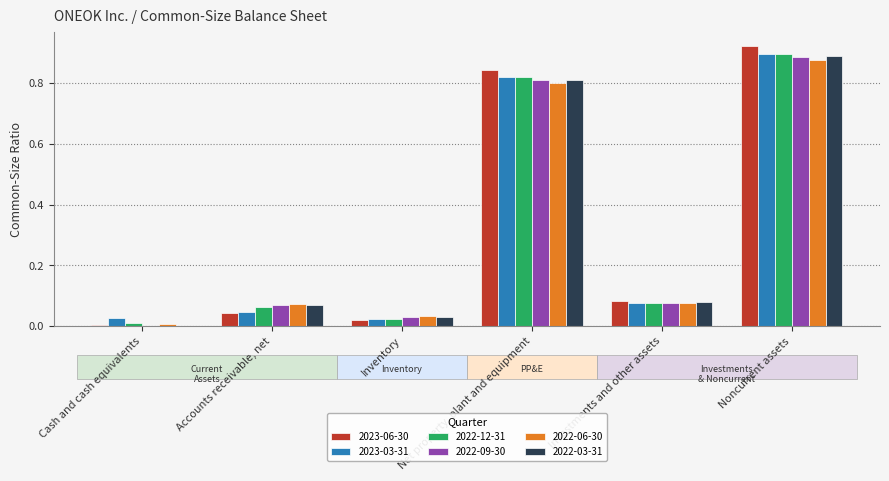

Which category has the highest value across all series?

Noncurrent assets